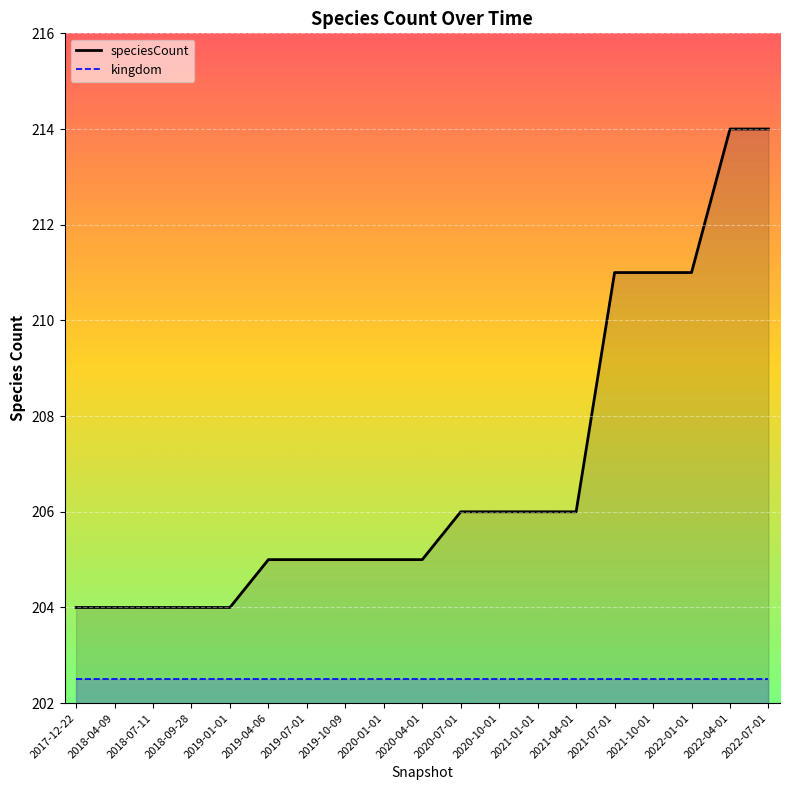

True or false: the data shows 308 at 2020-01-01.

False